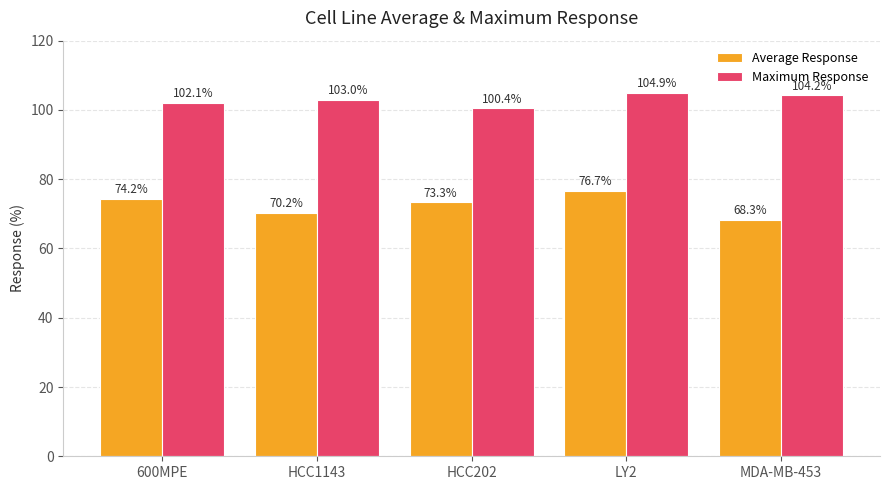

At how many categories does at least one series exceed 93?

5